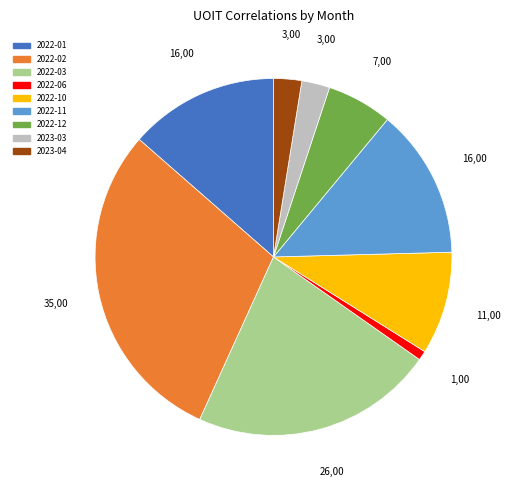

Combined, do 2022-06 and 2022-10 account for over 50%?

No